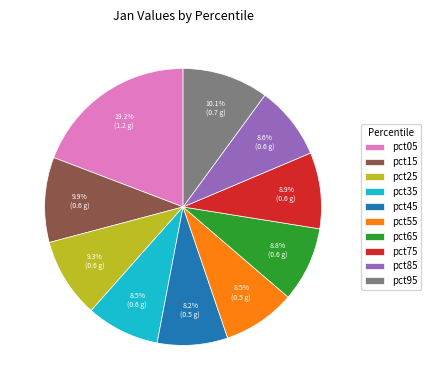

True or false: pct85 accounts for 9% of the total.

True